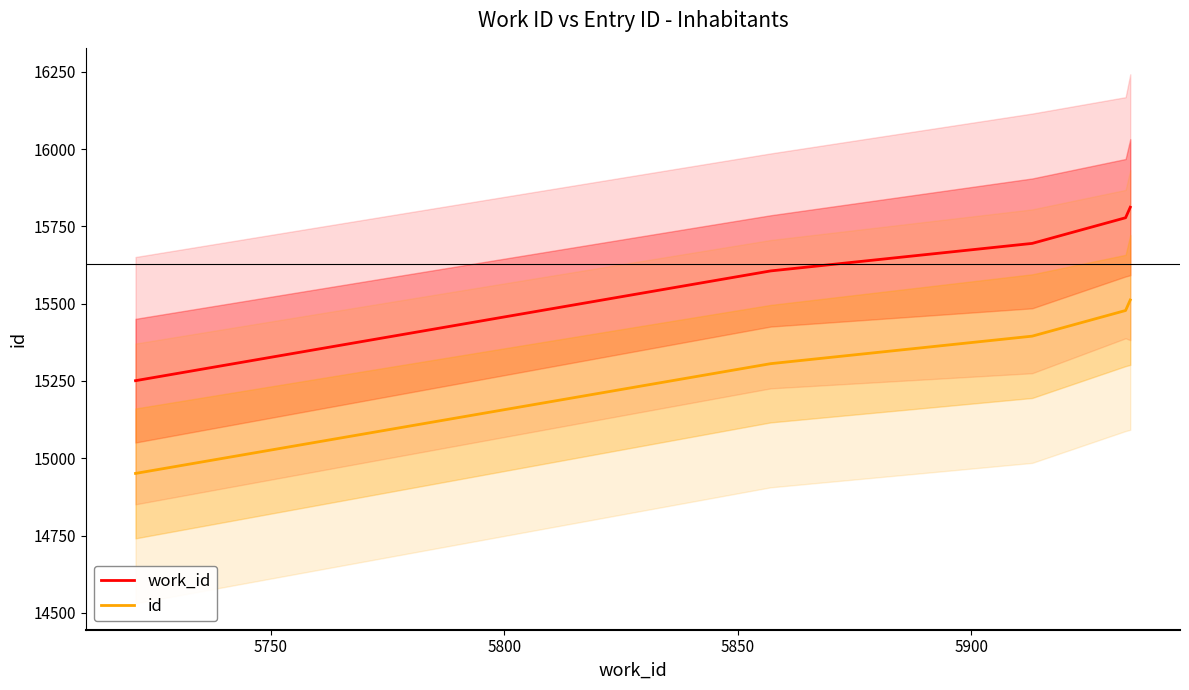

Reading left to right, what are all the values shown in this chart?

work_id: 15251	15606	15695	15778	15812
id: 14951	15306	15395	15478	15512